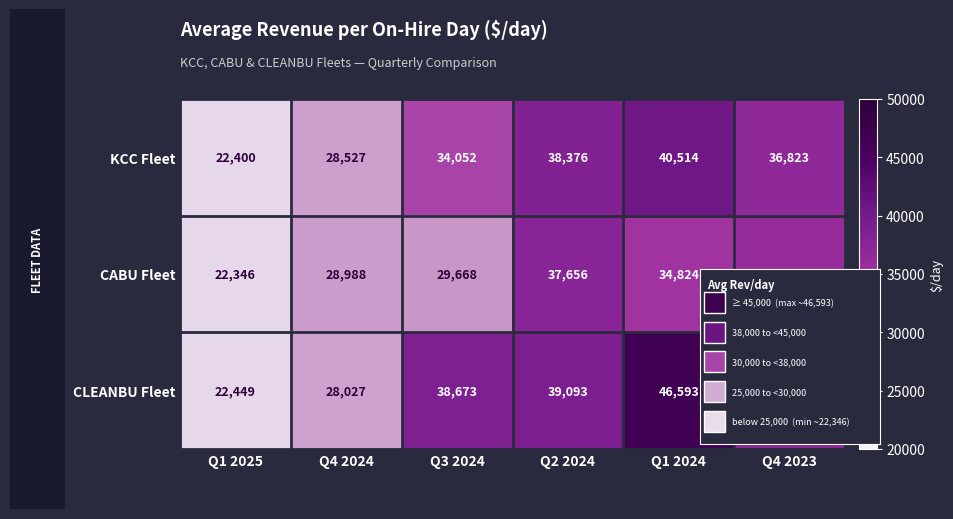

Which category has the lowest value across all series?

Q1 2025